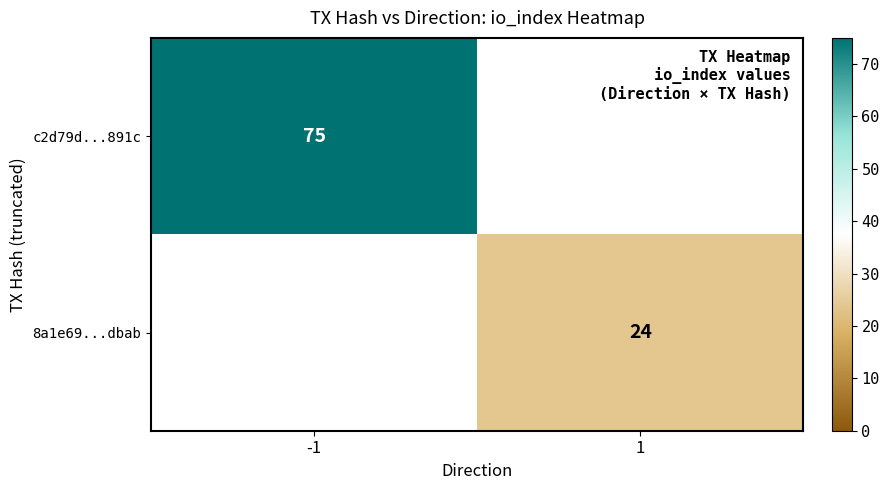

Is it true that c2d79d...891c equals 19 at -1?

False